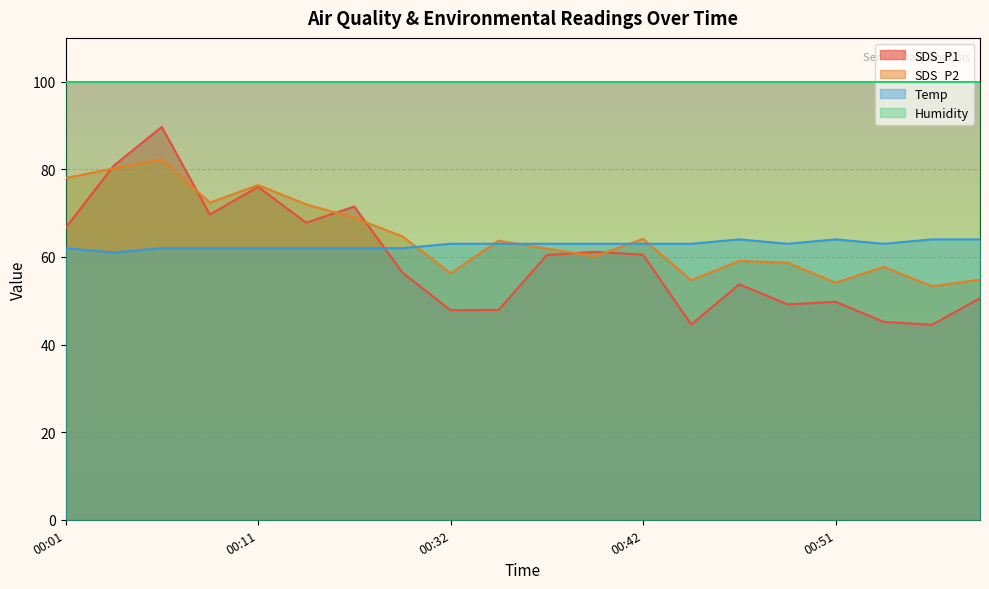

True or false: Humidity and SDS_P2 intersect in this chart.

False